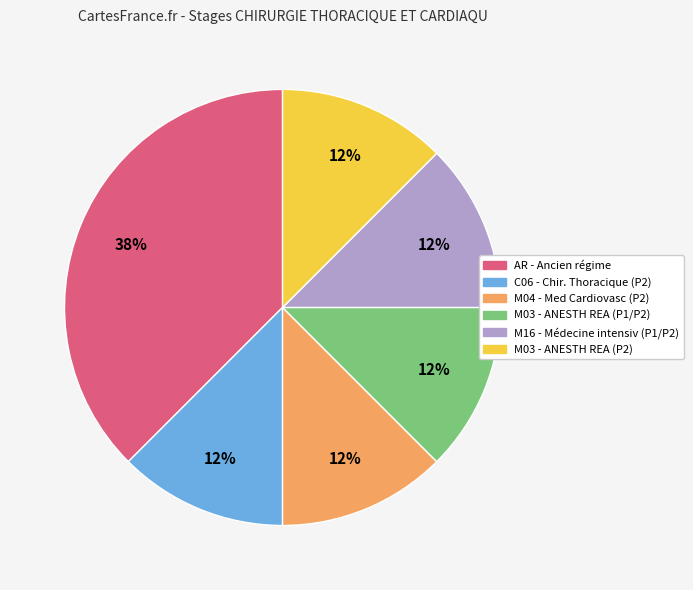

Which slice is the largest?

AR - Ancien régime